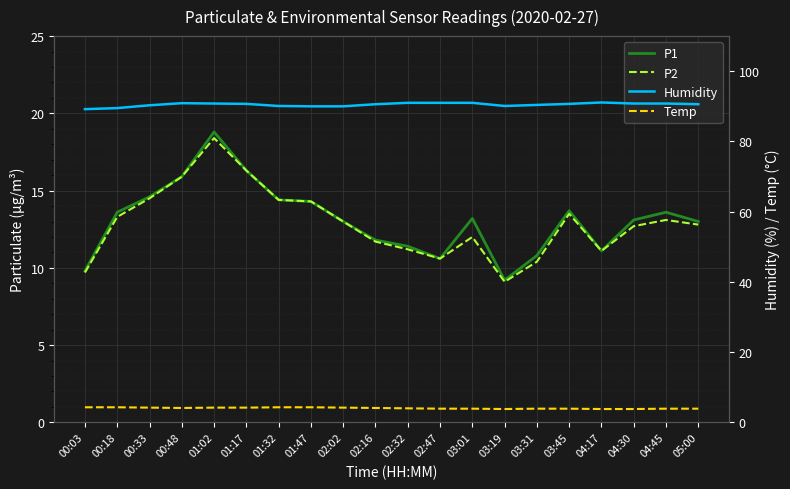

Rank the series by their maximum value, from lowest to highest.

Temp, P2, P1, Humidity